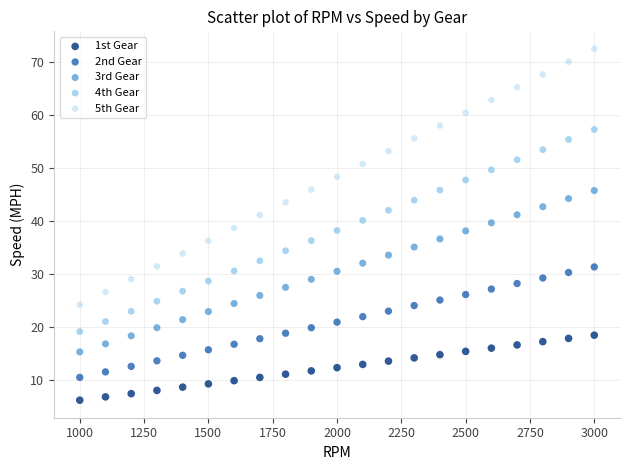

Across all data points, what is the range of Y values (max minus min)?

66.3